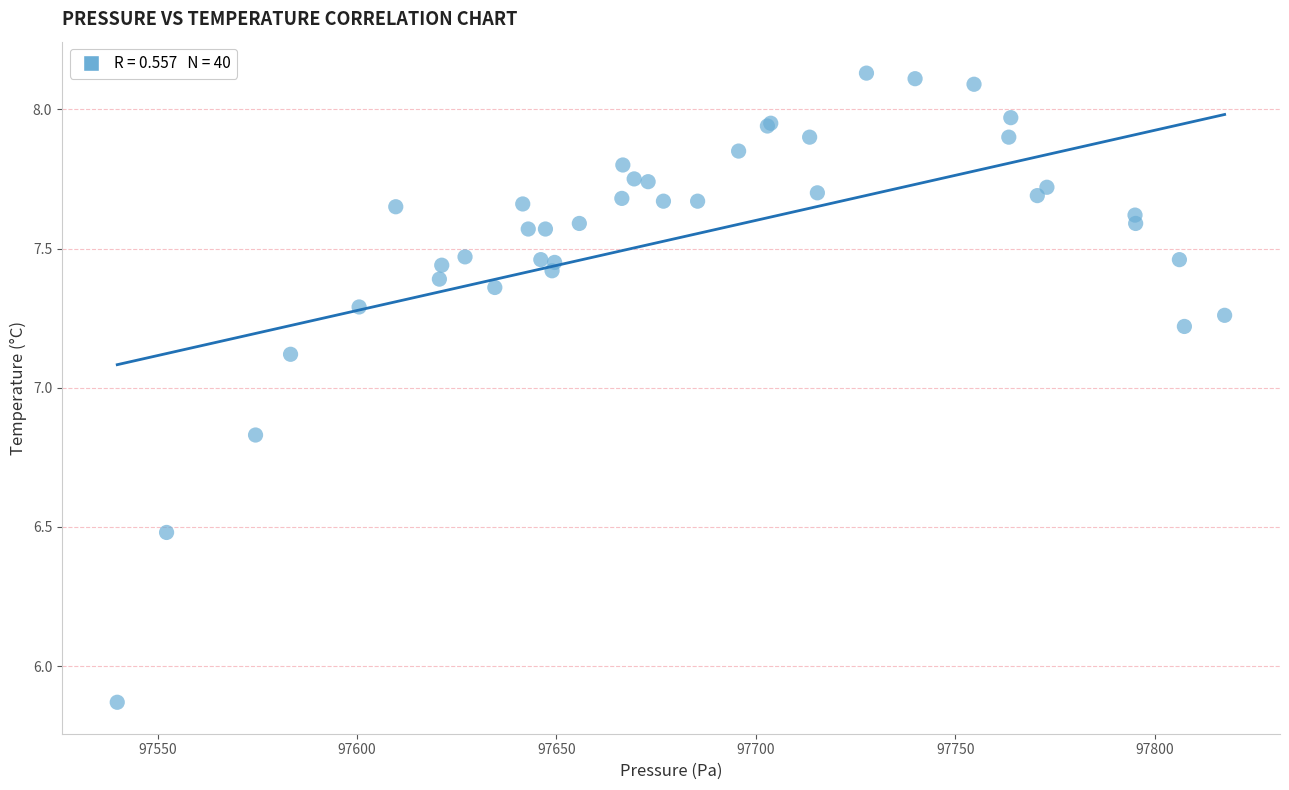

What Y value in the scatter plot is closest to 7?

7.1